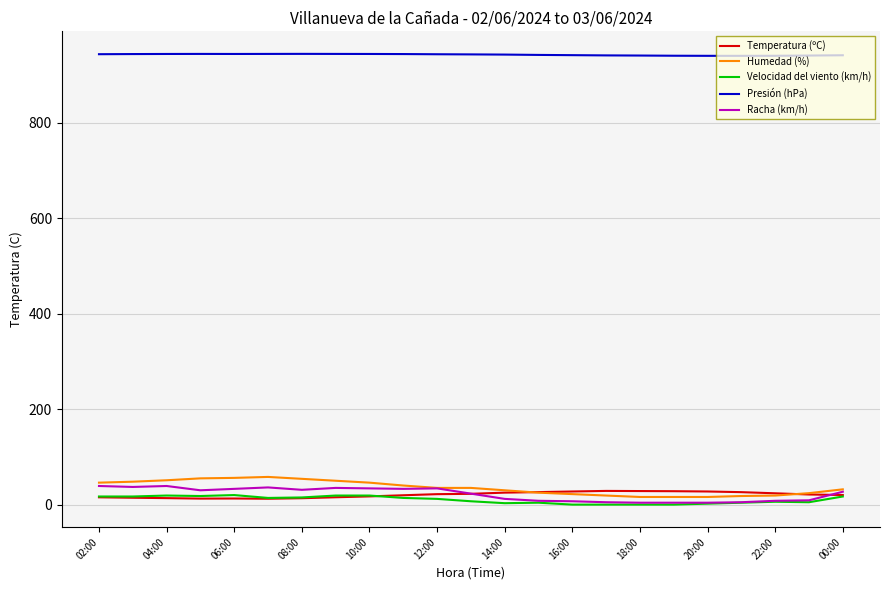

How many lines are shown in the chart?

5